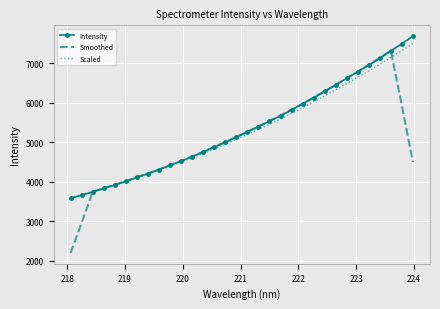

At how many categories does at least one series exceed 3437?

32